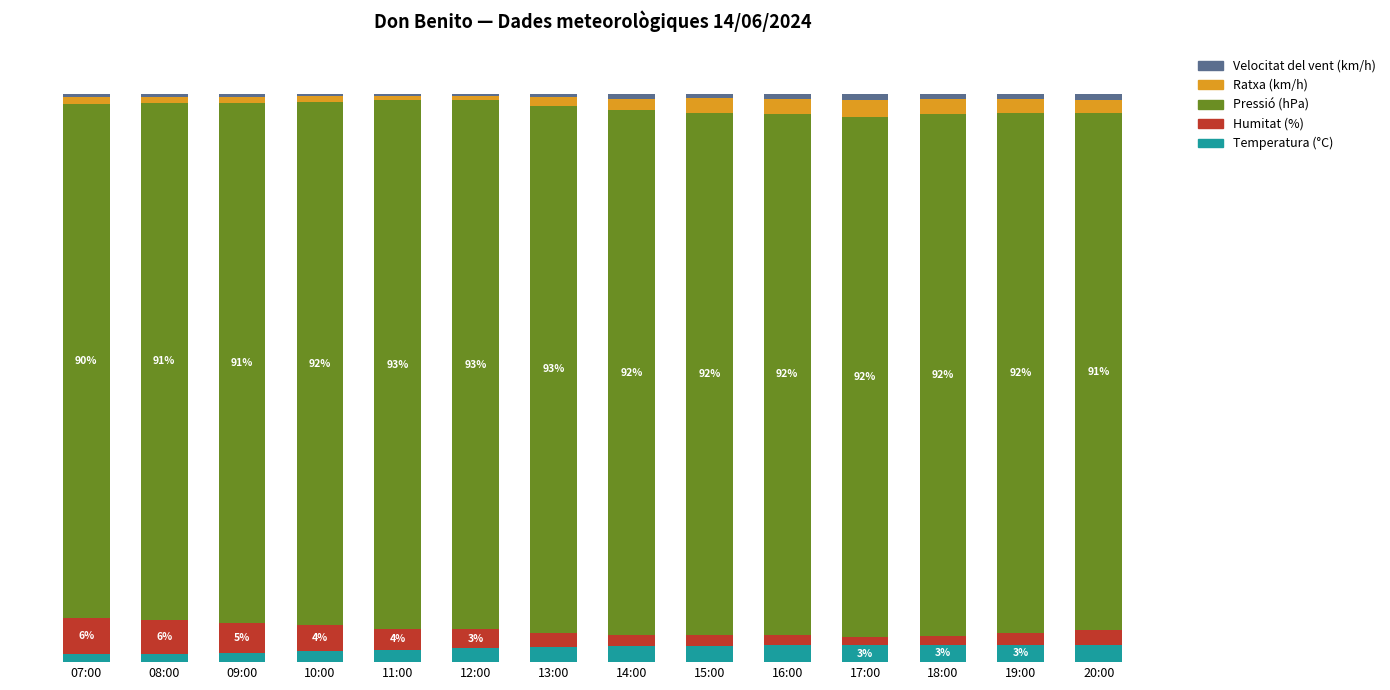

Which category has the lowest value in the Velocitat del vent (km/h) series?

10:00